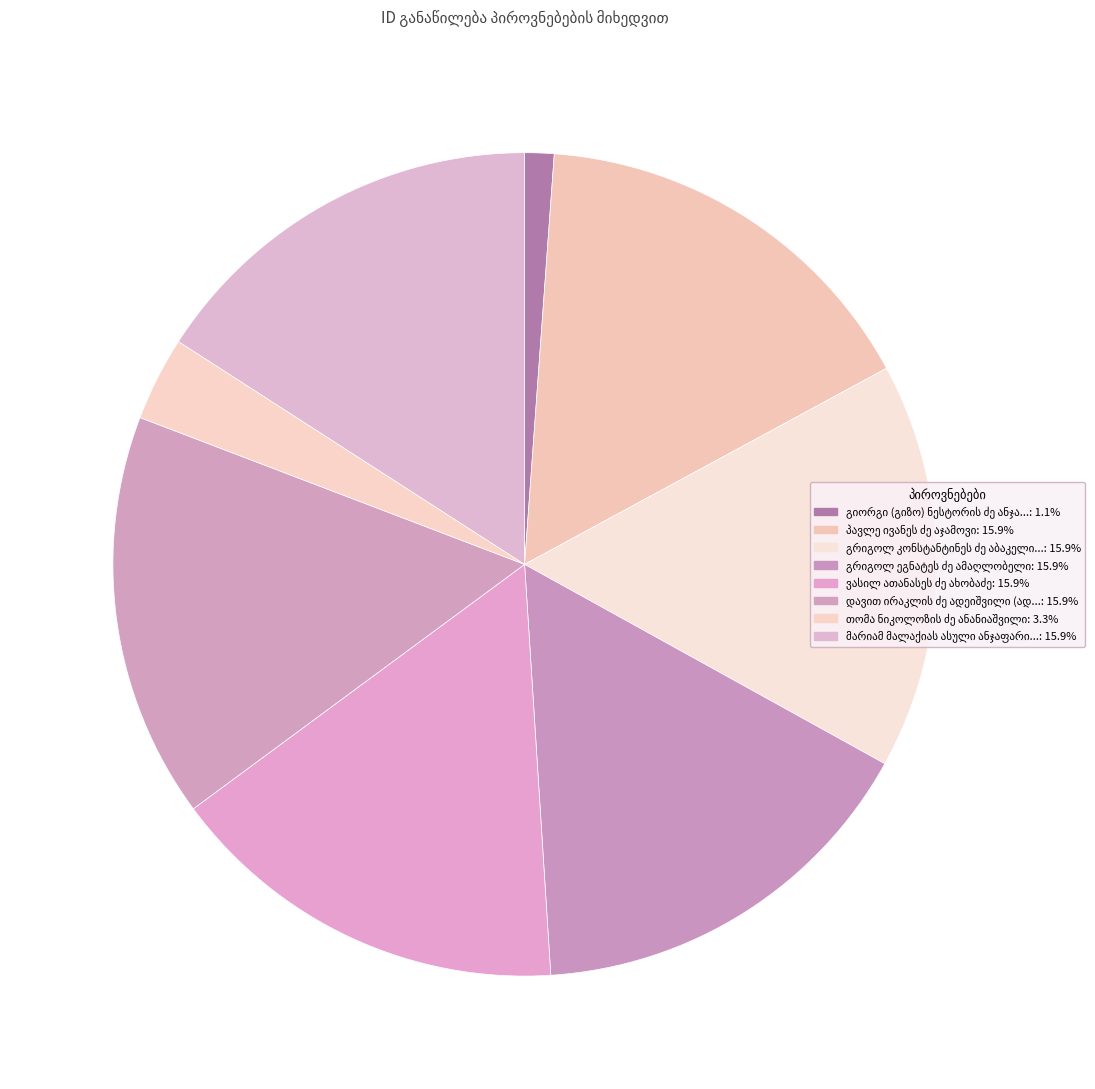

To the nearest percent, what is the difference between the თომა ნიკოლოზის ძე ანანიაშვილი and გრიგოლ კონსტანტინეს ძე აბაკელია slice percentages?

13%